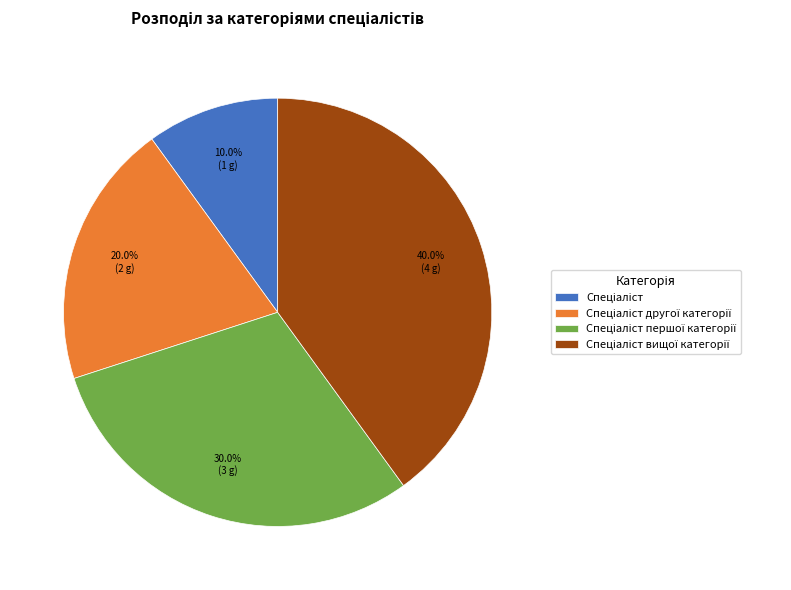

To the nearest percent, what is the average slice percentage?

25%